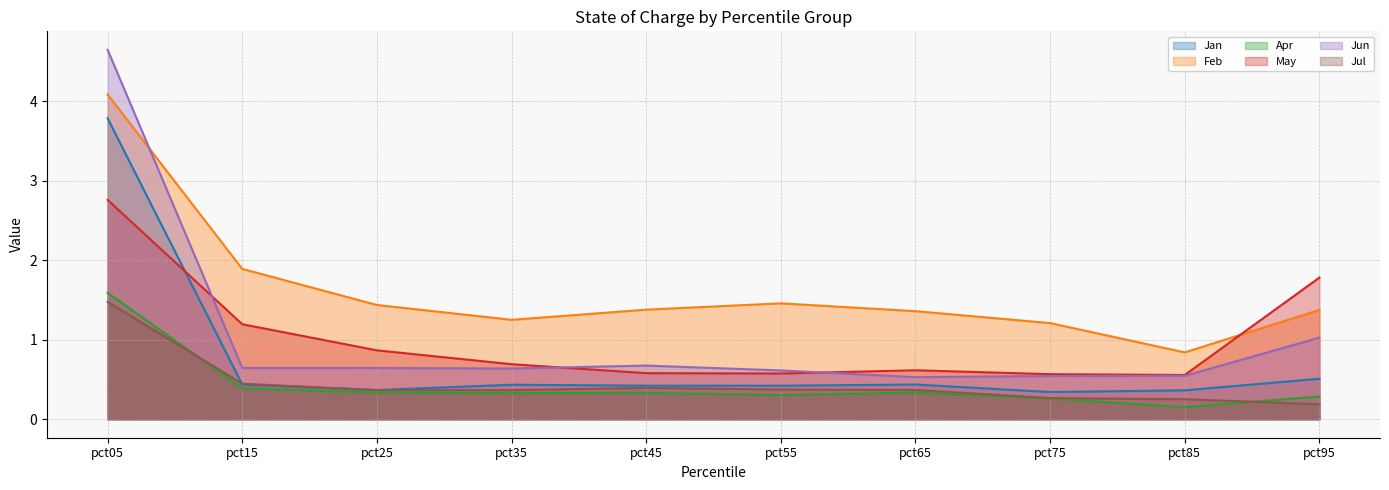

True or false: May has more than 2 interior local peaks.

False